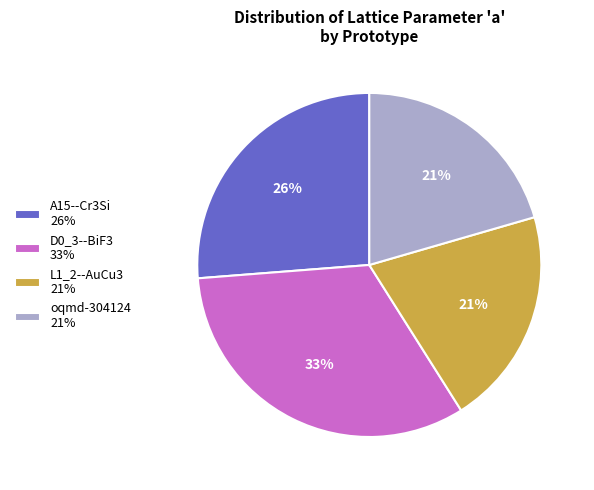

Between D0_3--BiF3 33% and L1_2--AuCu3 21%, which is larger?

D0_3--BiF3 33%